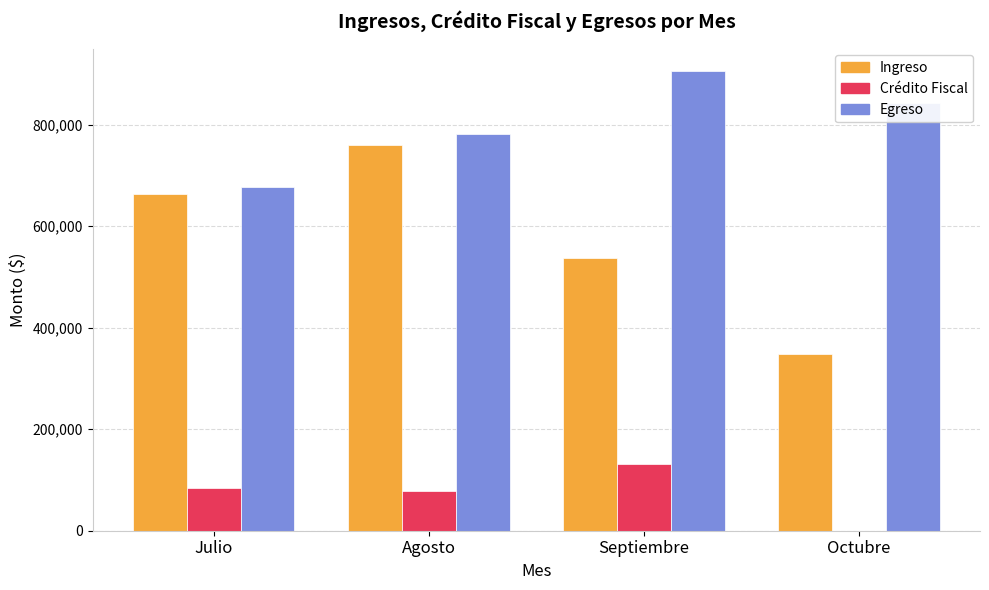

Where is Ingreso nearest to the value 553706?

Septiembre